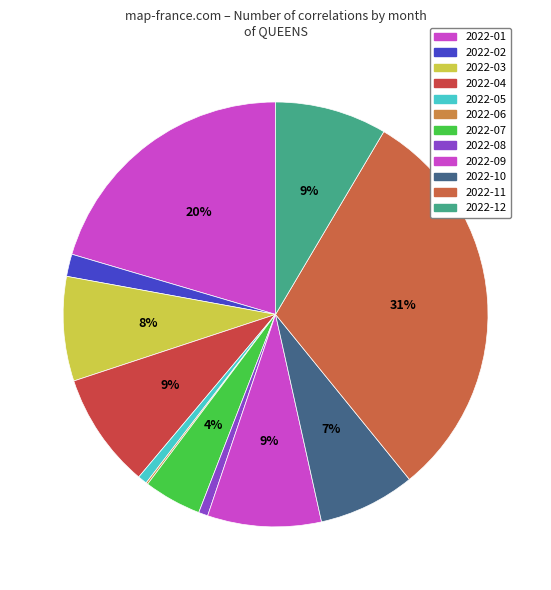

How many segments does this pie chart have?

12